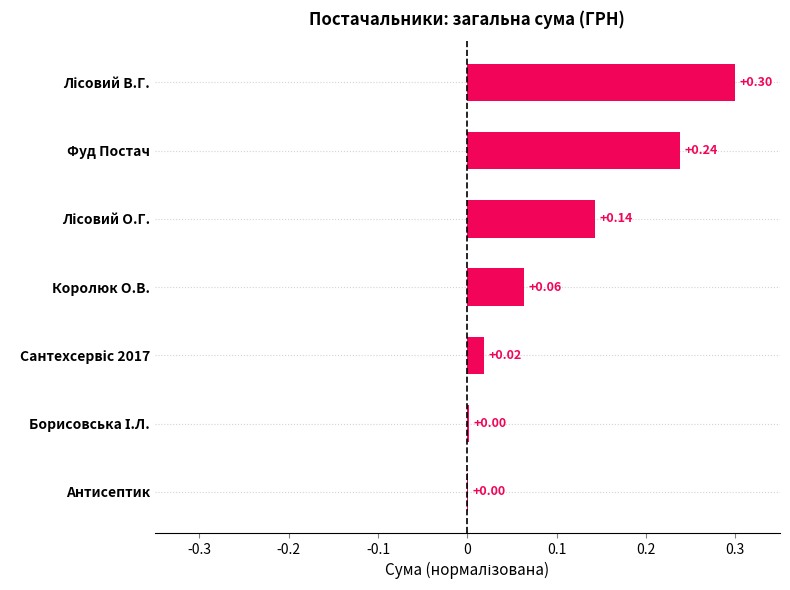

What is the change in value from Антисептик to Фуд Постач?

+0.2